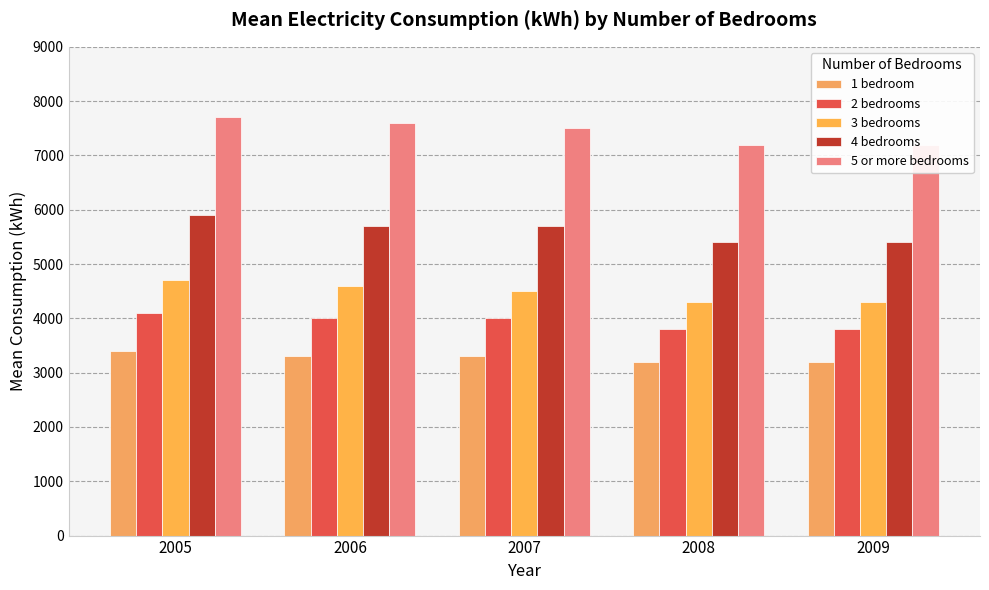

The value of 2 bedrooms at 2009 is 3800. True or false?

True